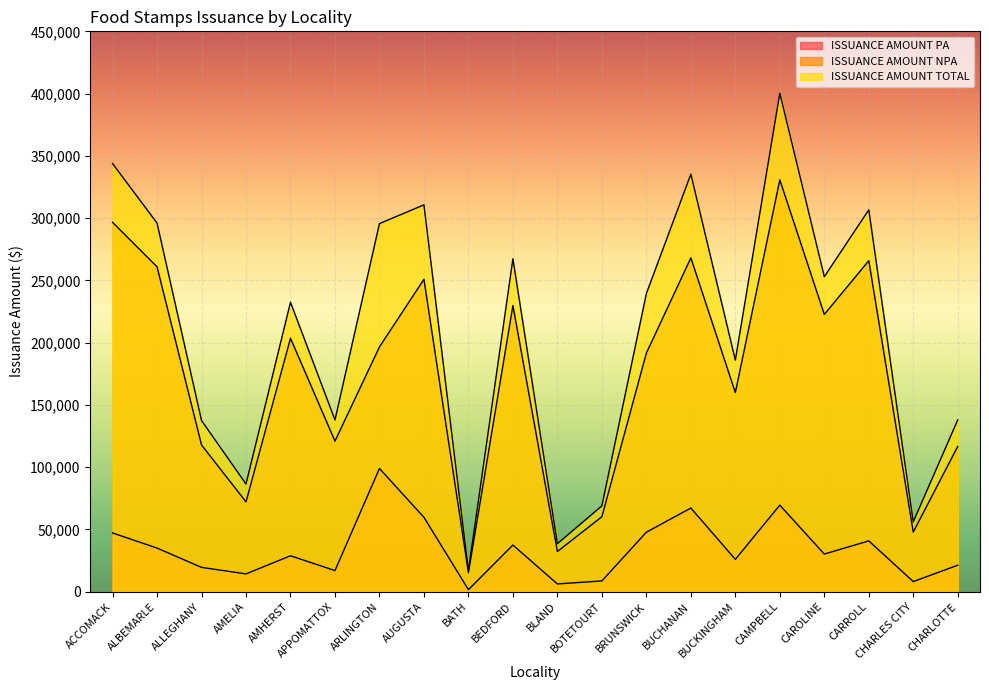

At which label does ISSUANCE AMOUNT PA first exceed 30282?

ACCOMACK